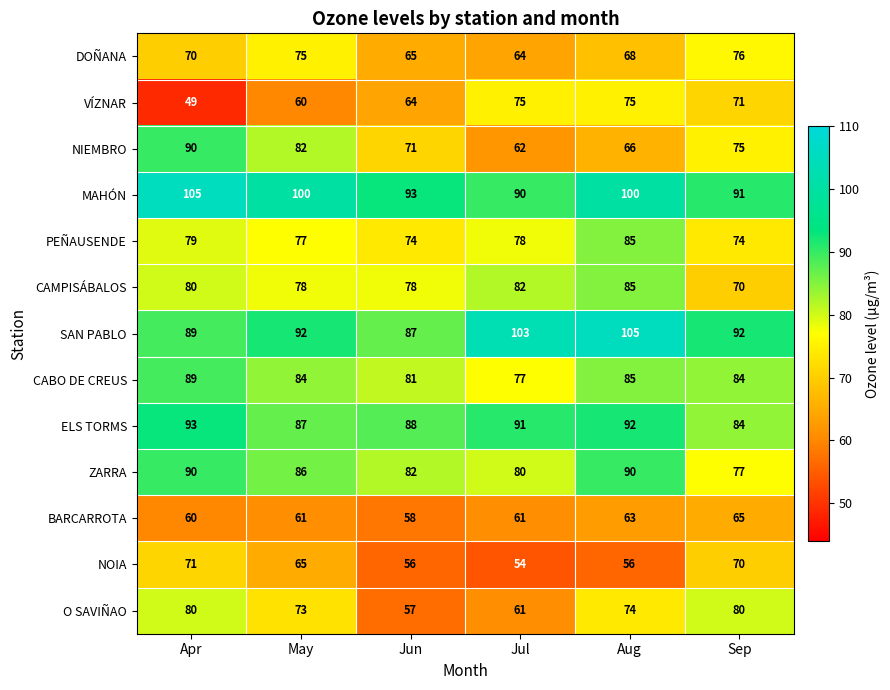

Where is O SAVIÑAO nearest to the value 68?

May